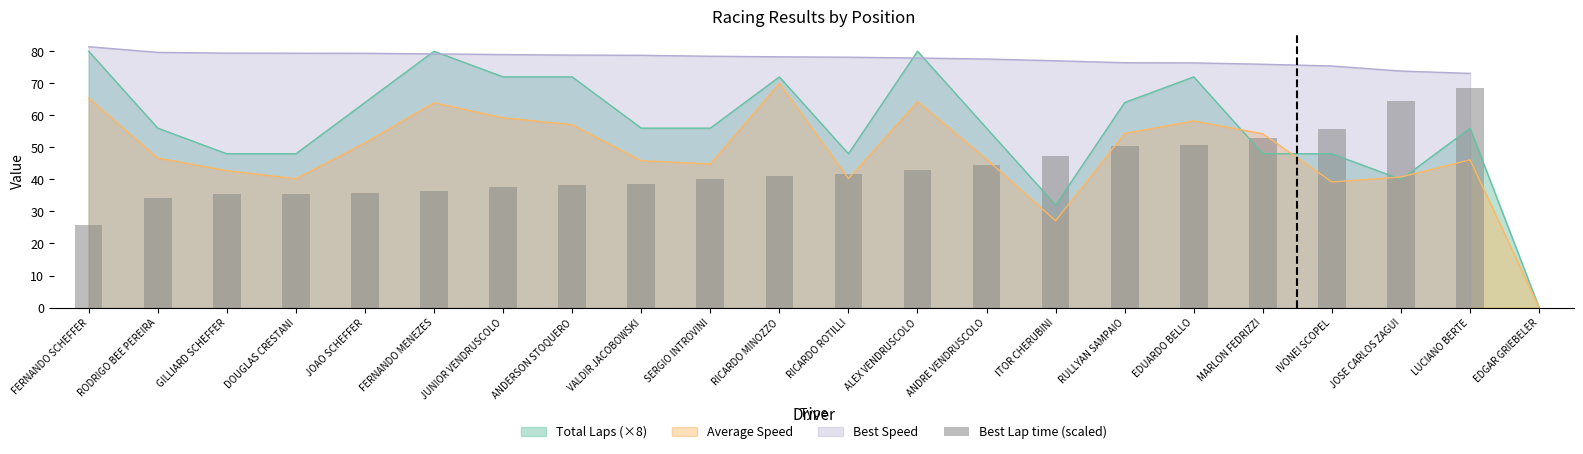

How many bars are there in total?

22